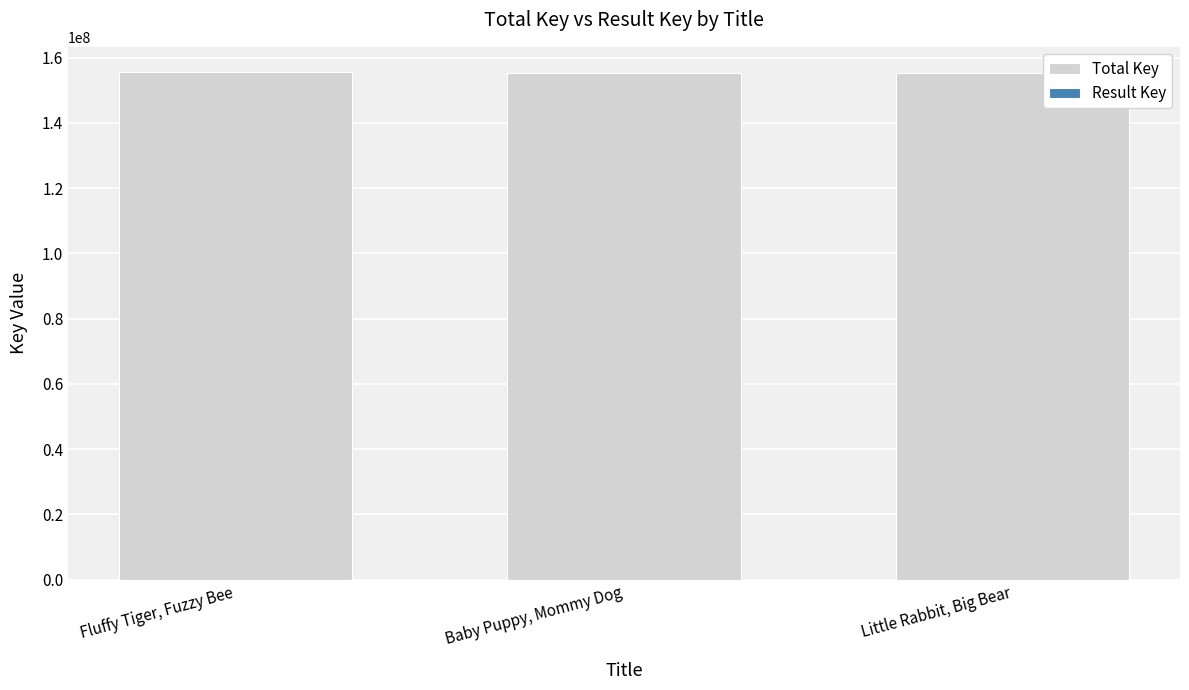

What is the approximate value of Total Key at Fluffy Tiger, Fuzzy Bee, to the nearest 50?

155537250